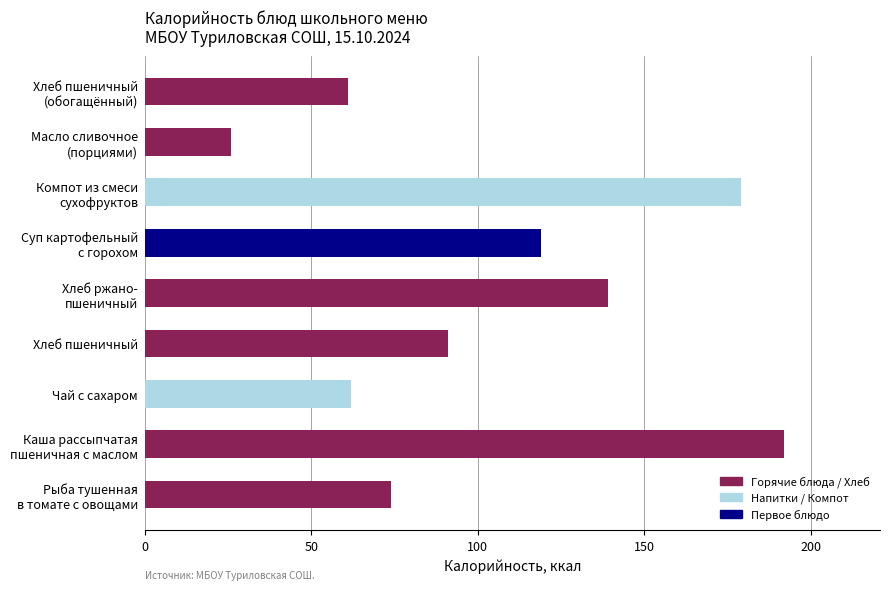

Is it true that the value at Чай с сахаром is 37?

False